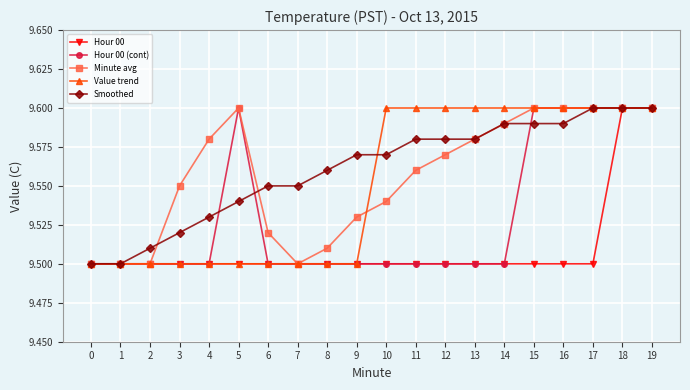

What is the difference between the maximum and minimum values in the Hour 00 (cont) series?

0.1